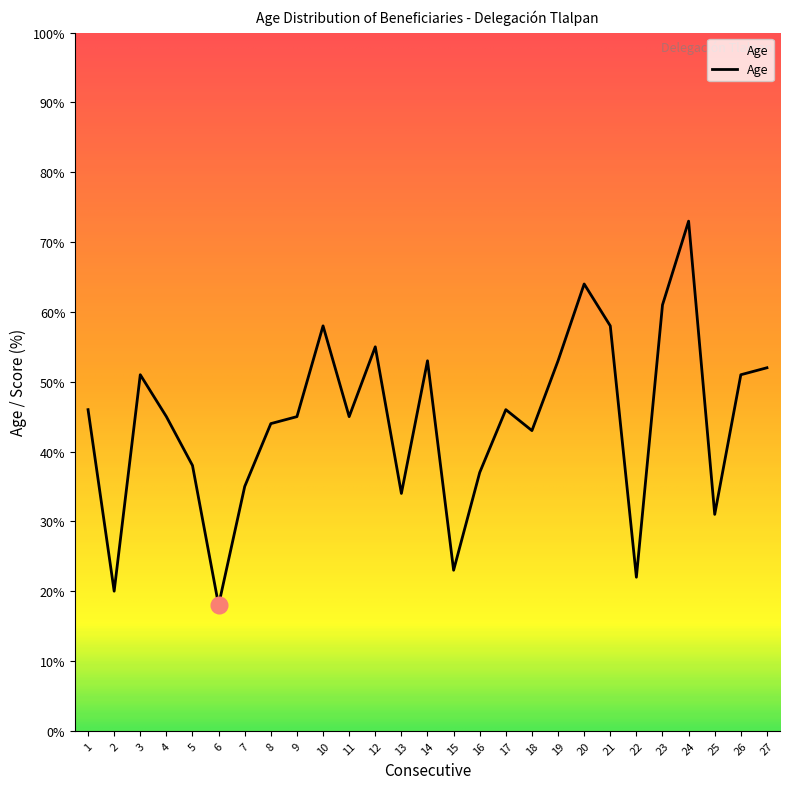

What is the sum of all values?

1201.0